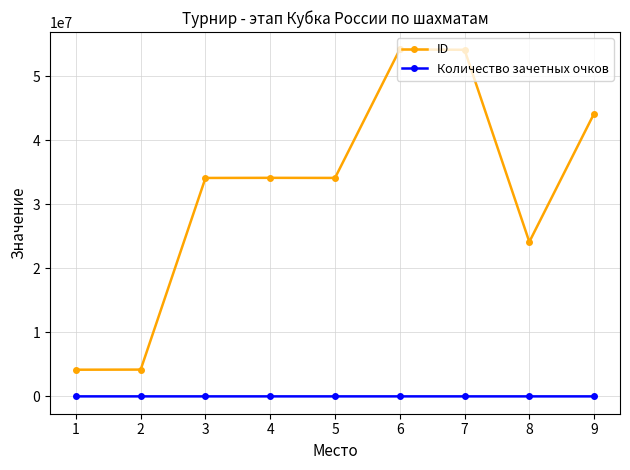

What is the greatest value displayed?

54180058